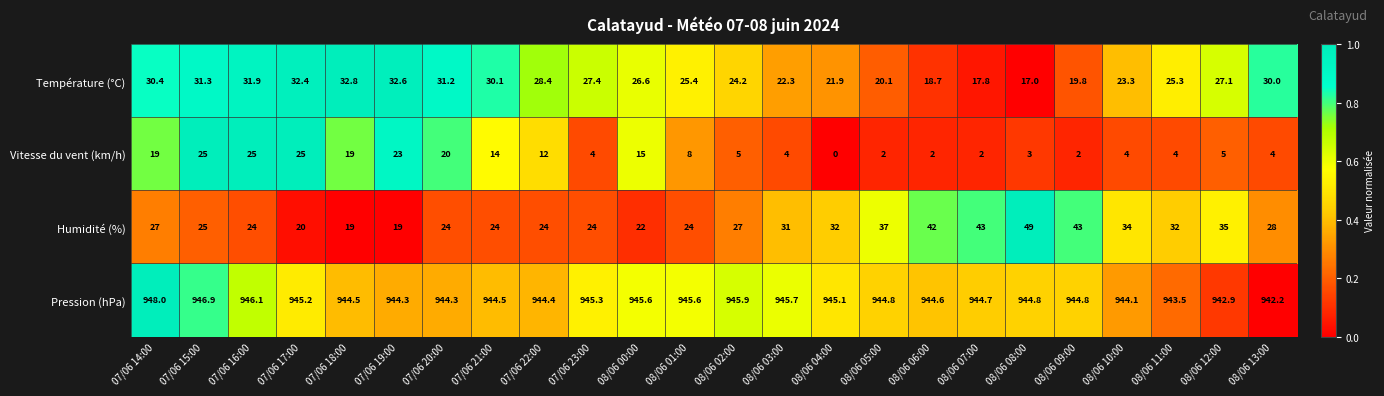

Which series has the largest total across all categories?

Pression (hPa)